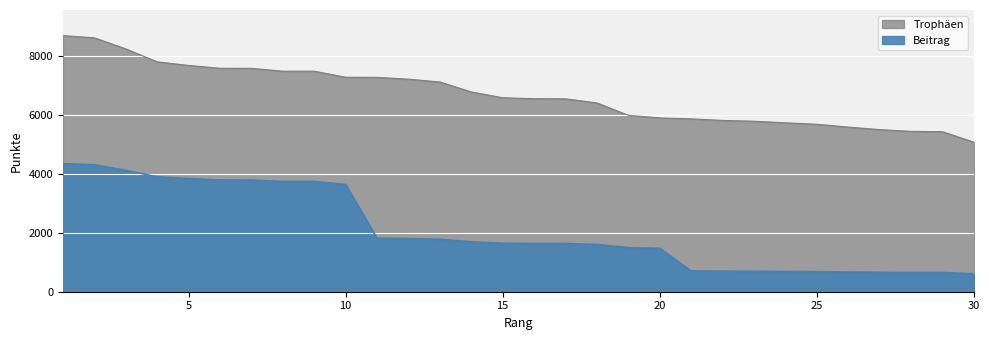

How many data points in Trophäen are above 6597?

14